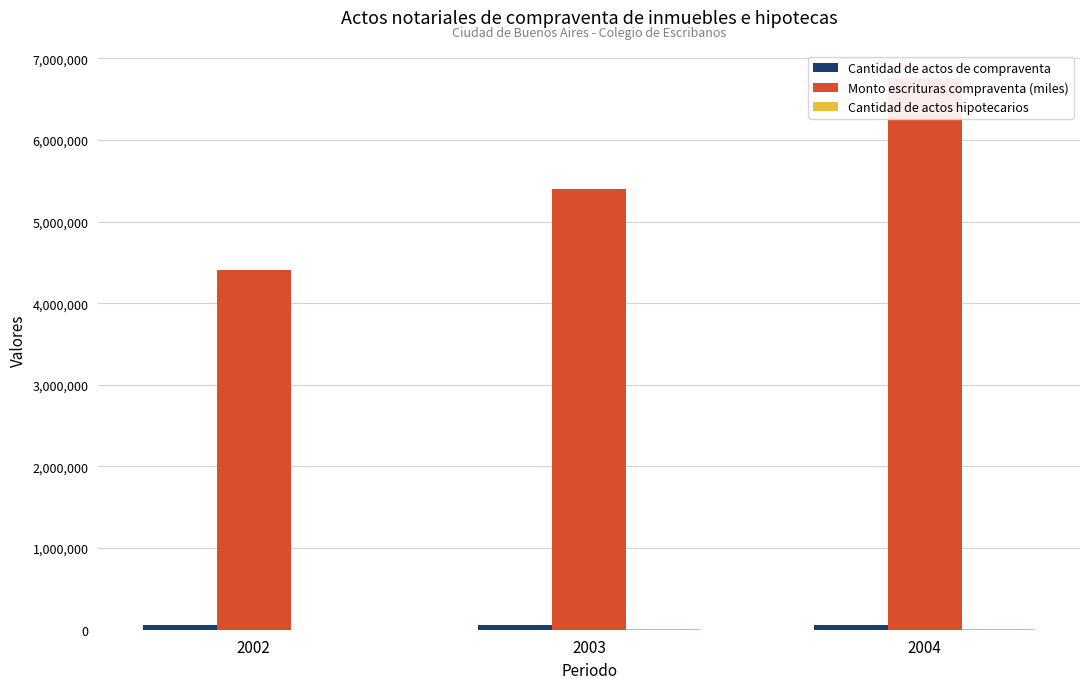

The value of Cantidad de actos hipotecarios at 2004 is 1708. True or false?

False